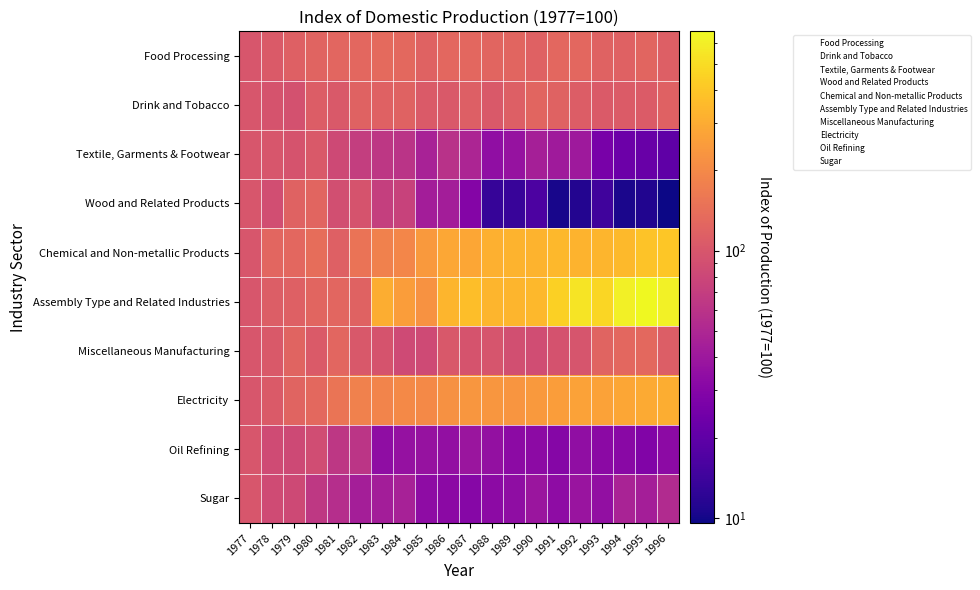

What is the greatest value displayed?

662.0